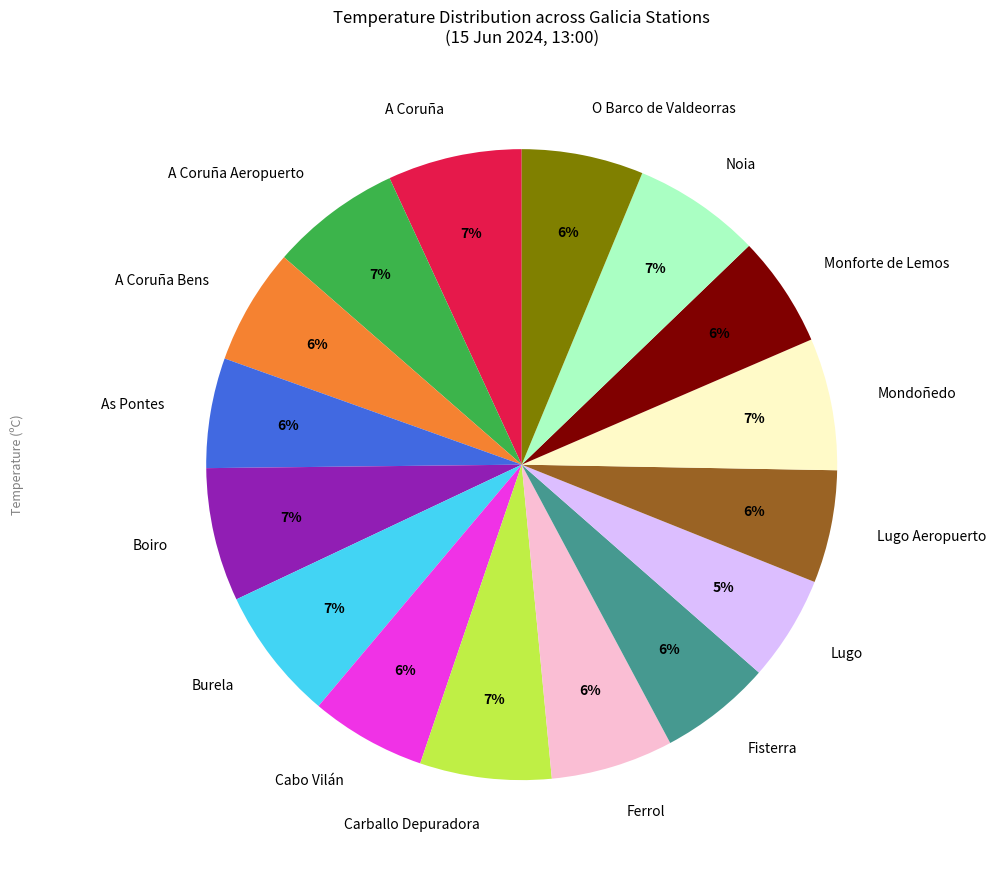

To the nearest percent, what percentage of the pie is Boiro?

7%